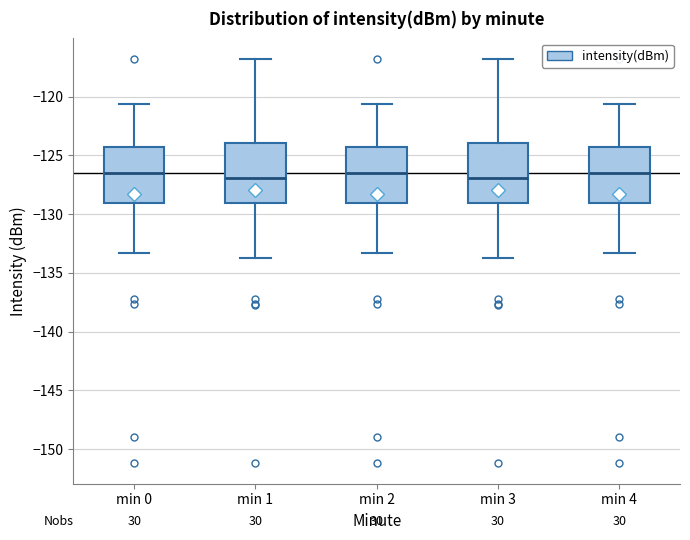

Reading left to right, transcribe this box plot: for each box, give where its median line is, the range the box spans, and where its two whiskers end, as read against the y-axis. The values are not printed on the chart, so give them approximately, as read against the axis.

min 0: median -126.5, box -129.0 to -124.5, whiskers -133.5 to -120.5
min 1: median -127.0, box -129.0 to -124.0, whiskers -133.5 to -117.0
min 2: median -126.5, box -129.0 to -124.5, whiskers -133.5 to -120.5
min 3: median -127.0, box -129.0 to -124.0, whiskers -133.5 to -117.0
min 4: median -126.5, box -129.0 to -124.5, whiskers -133.5 to -120.5